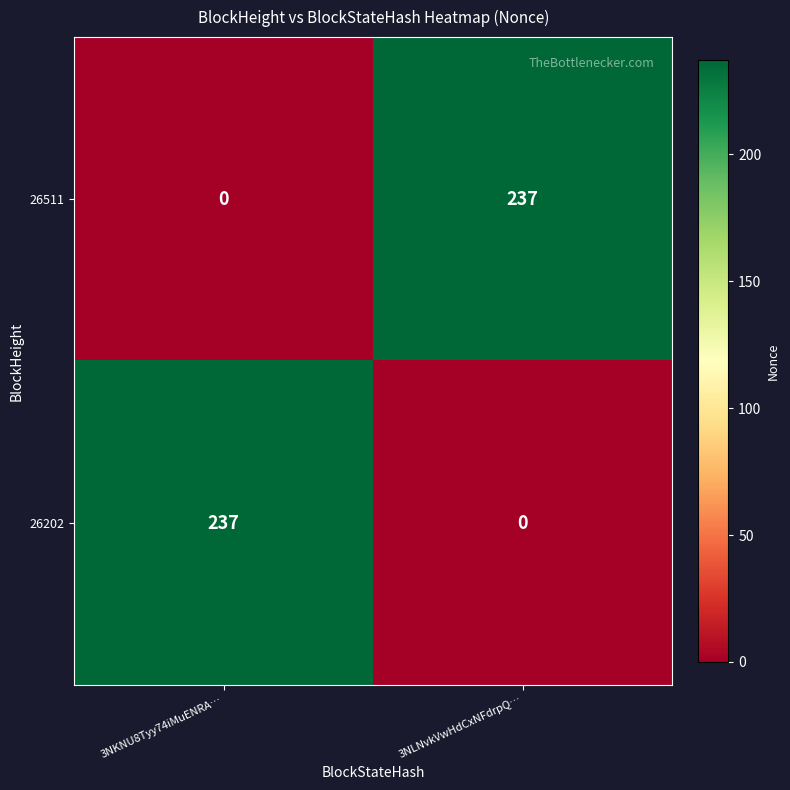

Rank the categories by 26511 value from lowest to highest.

3NKNU8Tyy74iMuENRA…, 3NLNvkVwHdCxNFdrpQ…